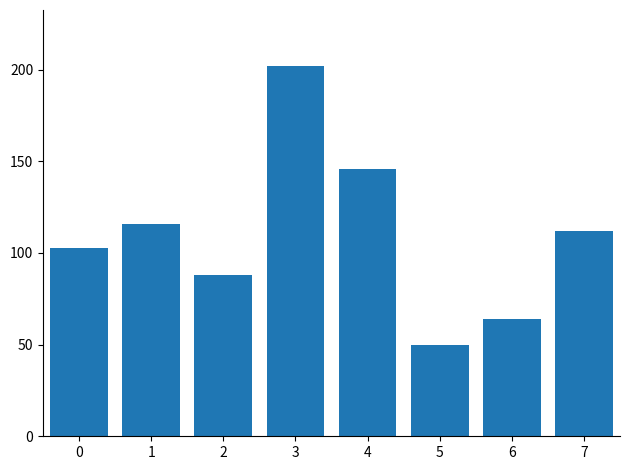

Which category has the lowest value across all series?

5